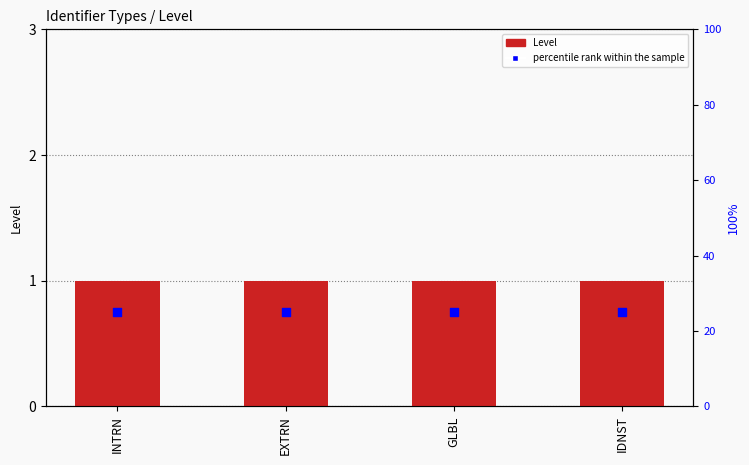

What is the total value across all series at INTRN?

26